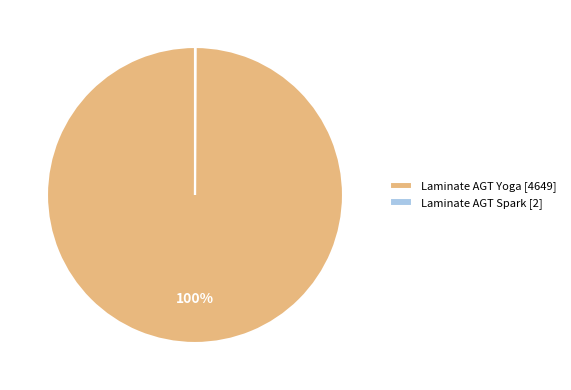

Is there a majority slice in this chart?

Yes